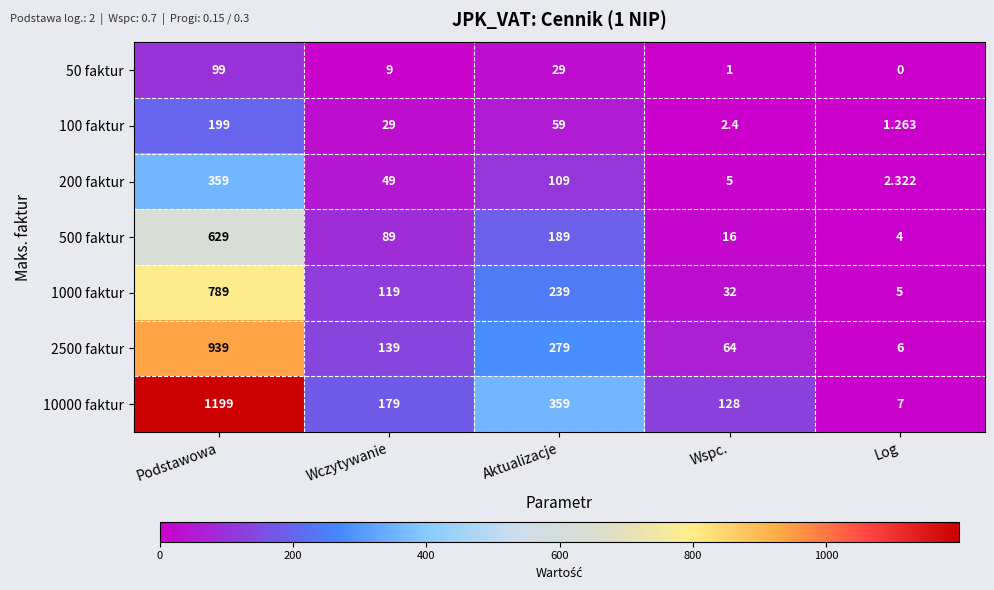

Which series has the widest spread of values?

10000 faktur